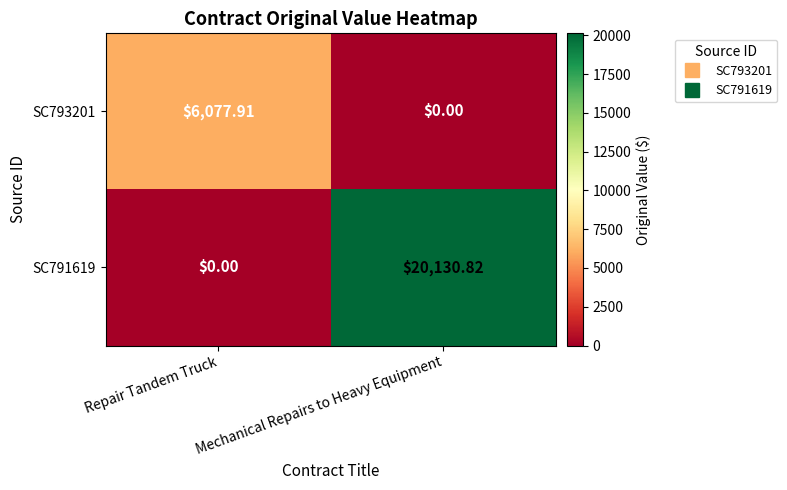

Where is SC793201 nearest to the value 3038?

Mechanical Repairs to Heavy Equipment